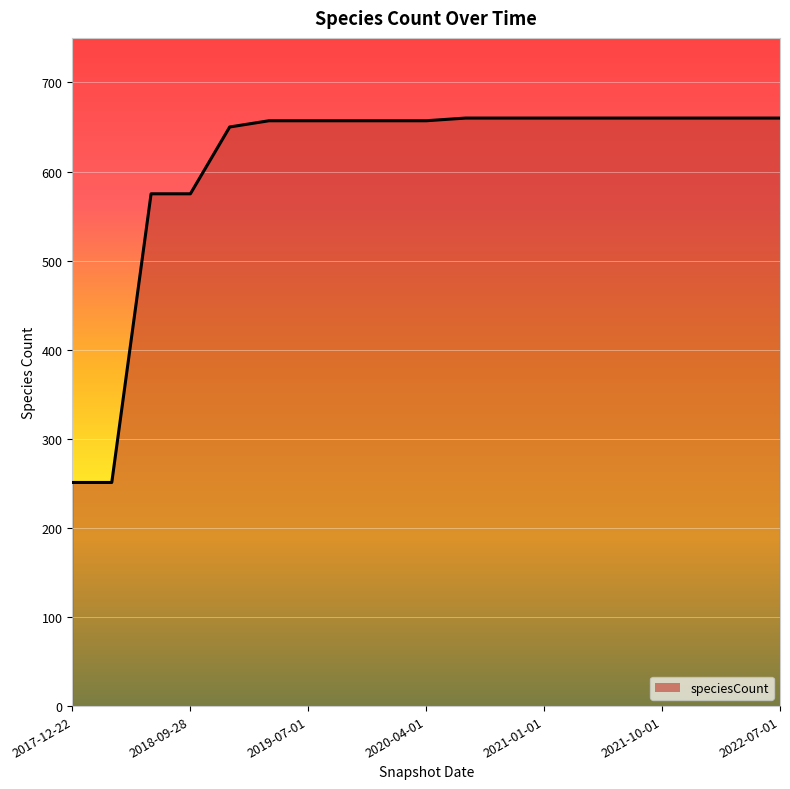

What is the greatest value displayed?

660